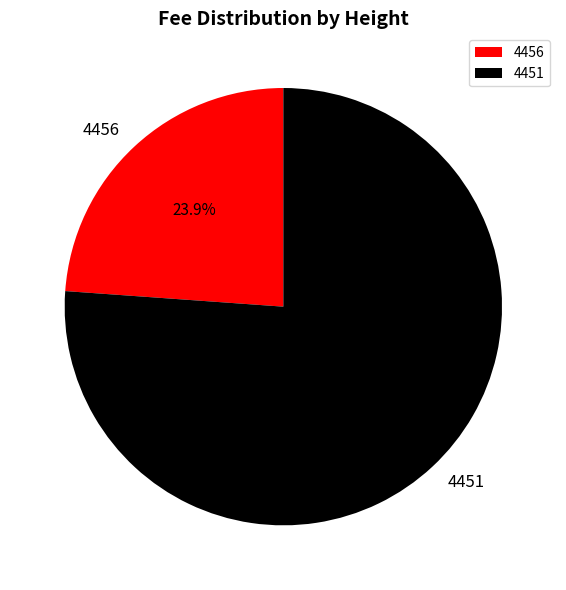

To the nearest percent, what is the difference between the largest and smallest slice percentages?

52%